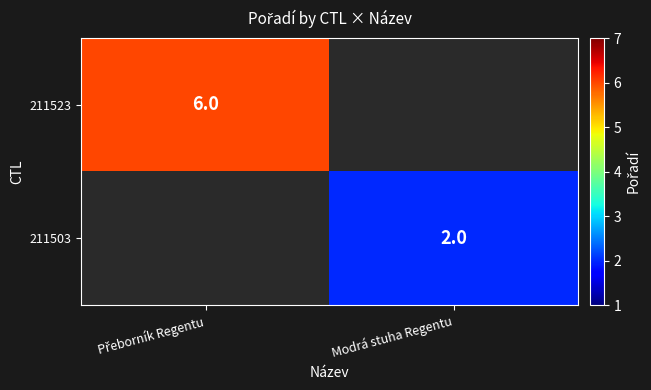

Count the number of data series in this chart.

2